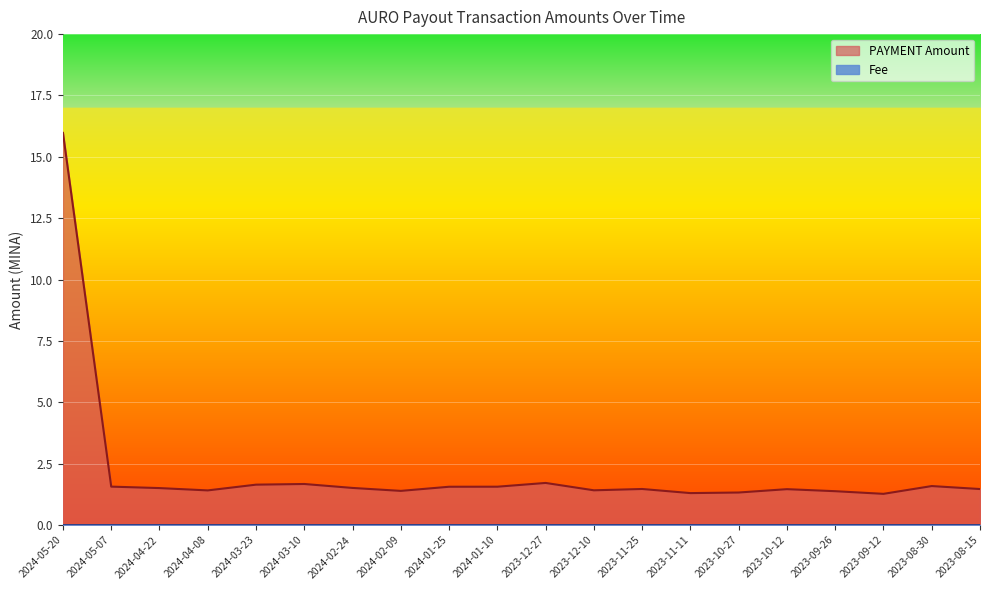

How many distinct data groups are displayed?

2